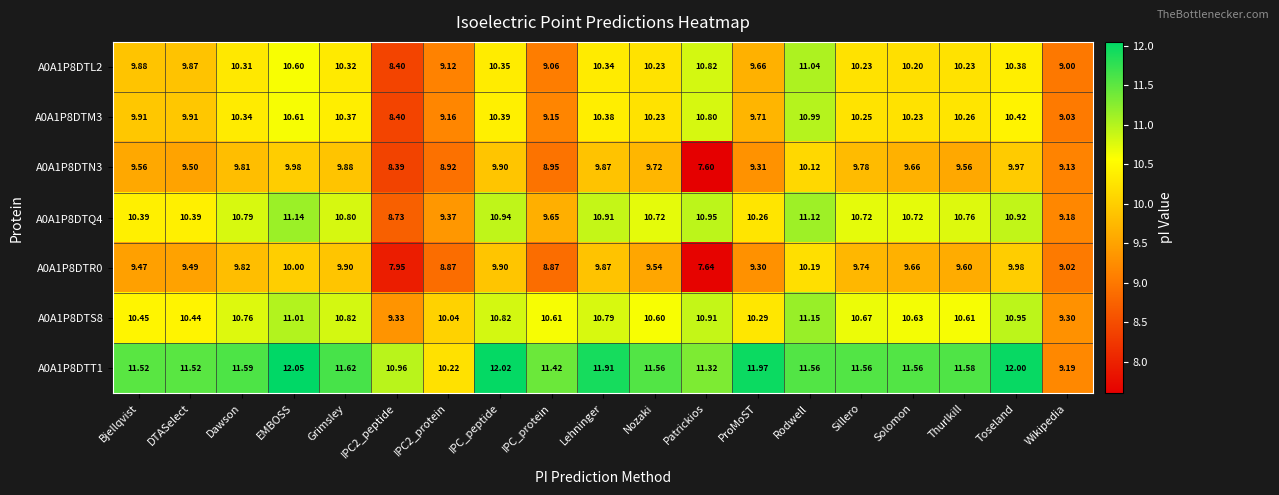

Is the value of A0A1P8DTM3 at ProMoST greater than the value of A0A1P8DTN3 at IPC_peptide?

No